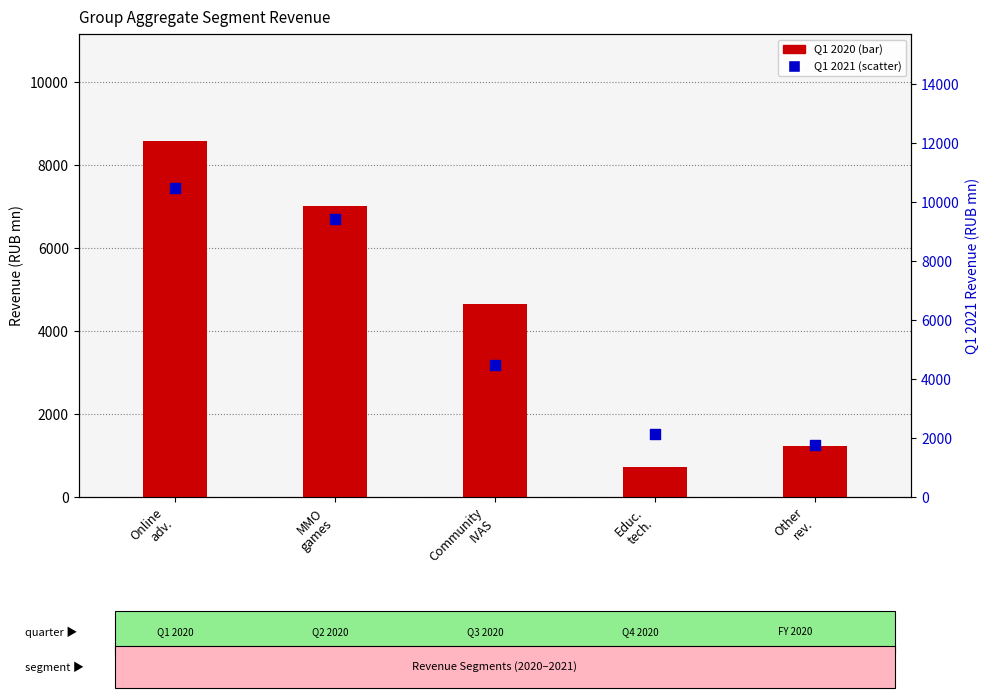

Which series has the largest total across all categories?

Q1 2021